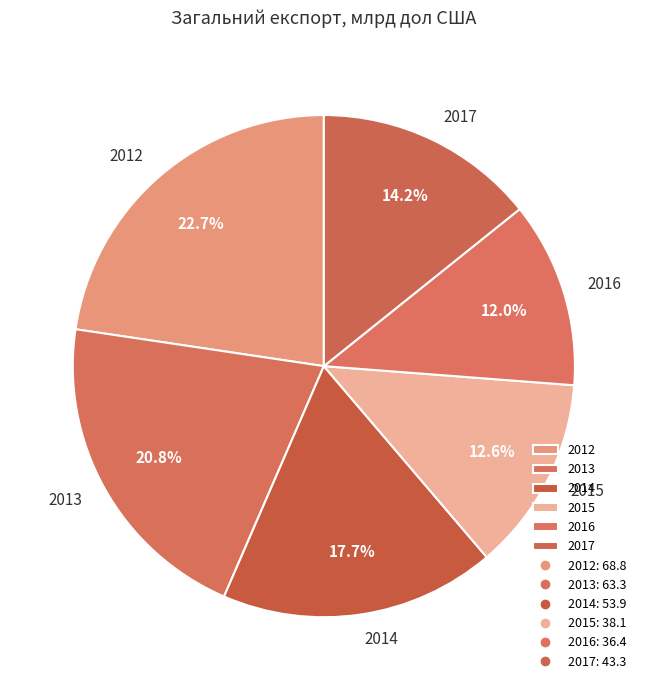

How many slices are in this pie chart?

6